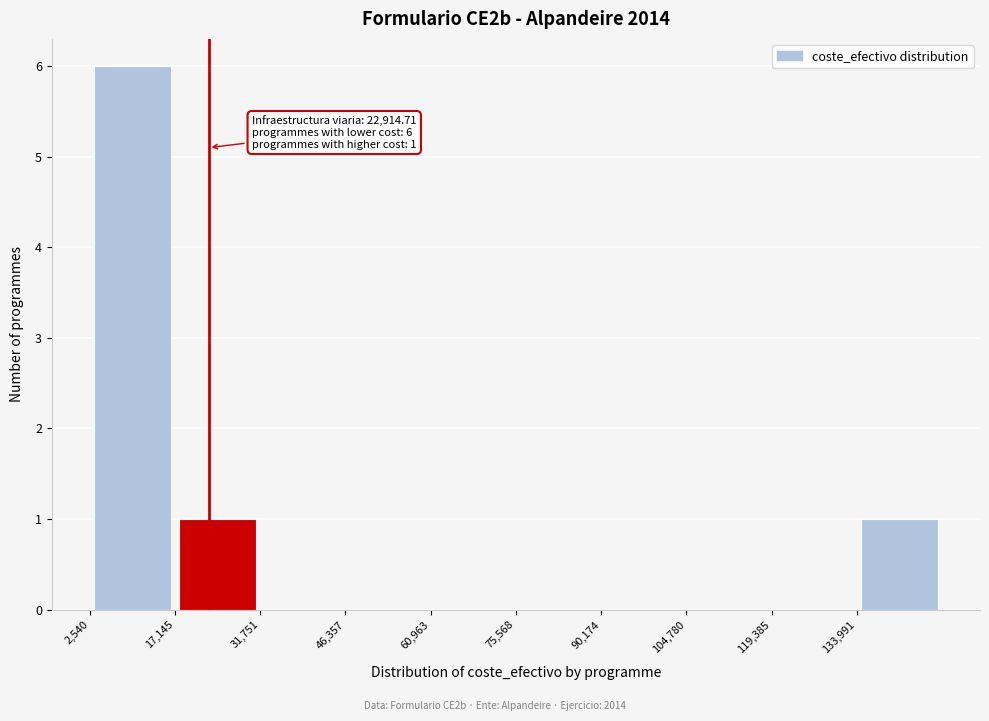

Which range on the x-axis has the tallest bar?

2000 to 18000